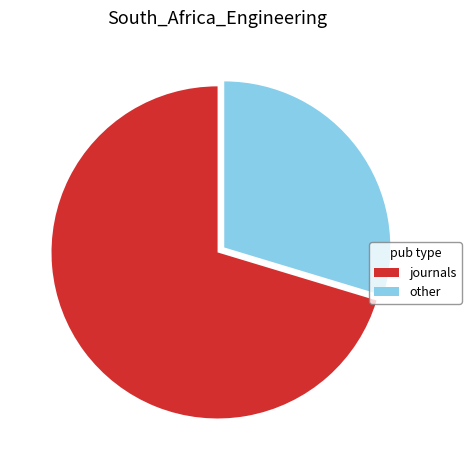

Combined, do journals and other account for over 50%?

Yes